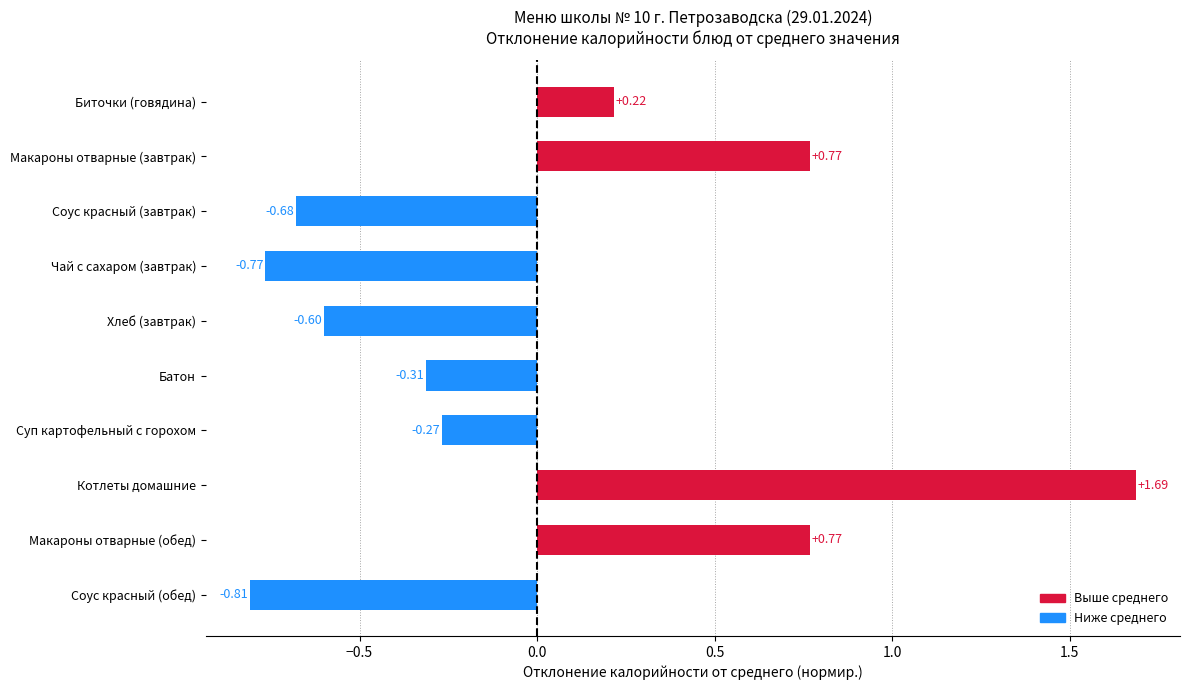

What is the label of the 4th bar from the top?

Чай с сахаром (завтрак)